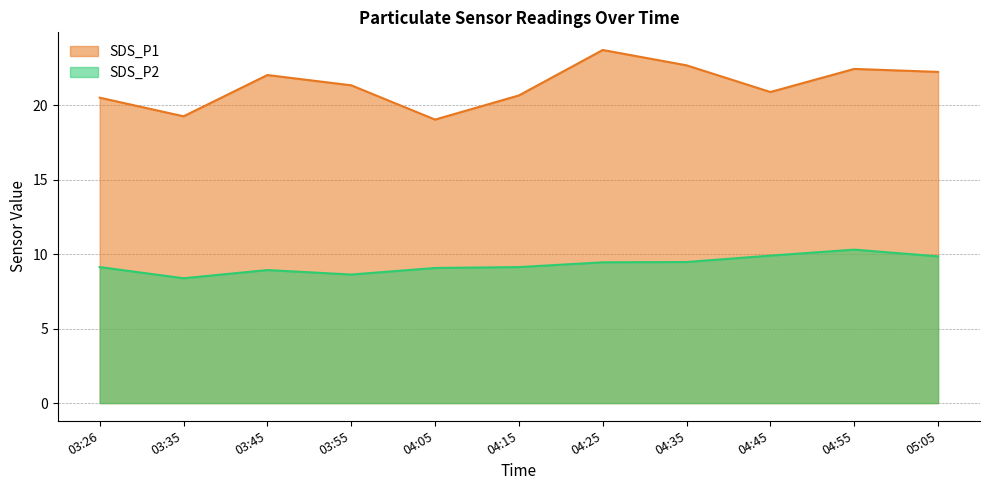

Which series has the largest total across all categories?

SDS_P1